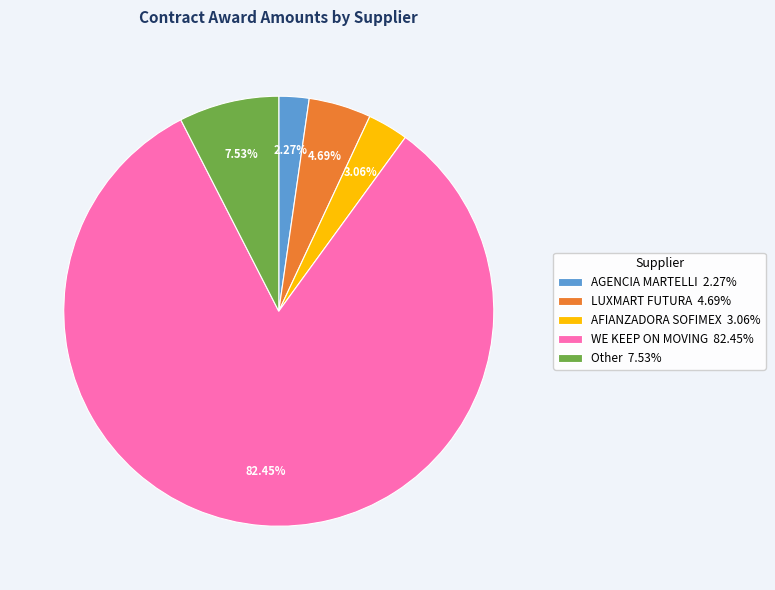

What is the ratio of the value at Other 7.53% to the value at AGENCIA MARTELLI 2.27%?

3.3